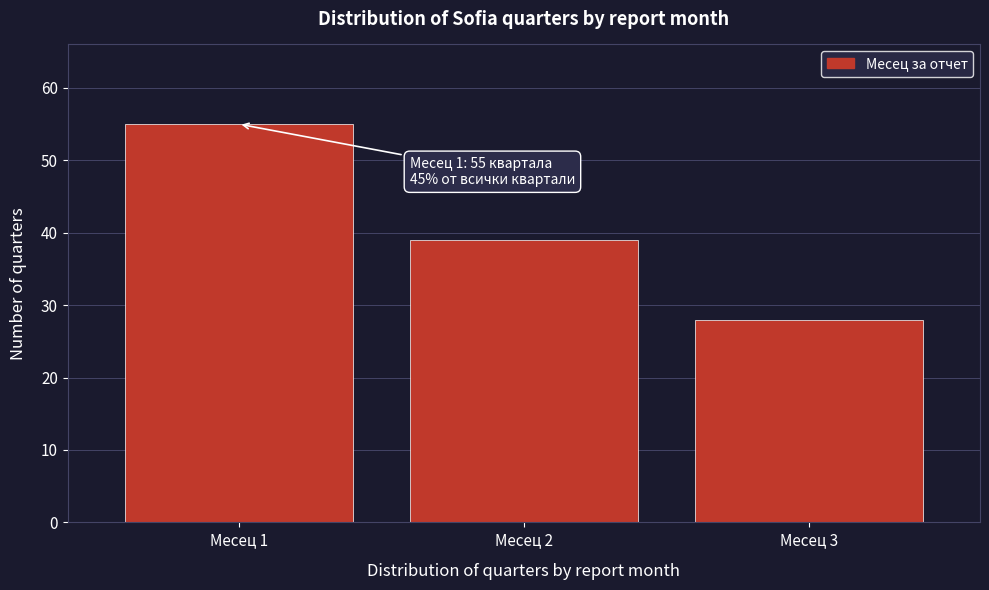

Reading right to left, list all the values displayed in this chart.

Месец 3=28	Месец 2=39	Месец 1=55